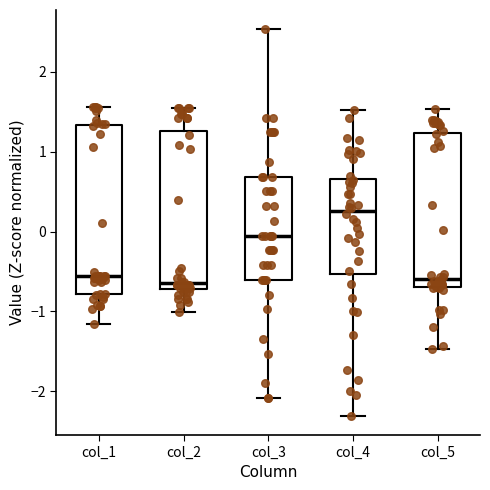

Comparing the boxes themselves (not the whiskers), which one is the tallest?

col_1